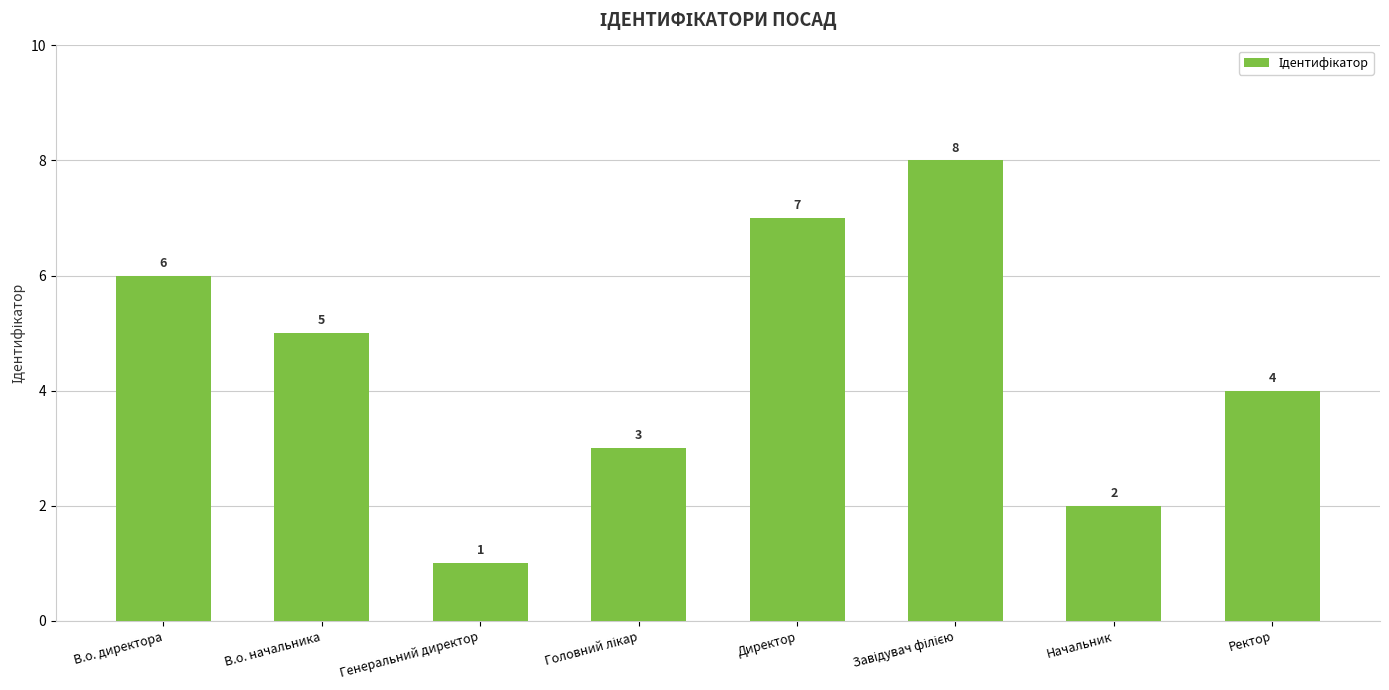

What is the sum of the values at В.о. директора and Ректор?

10